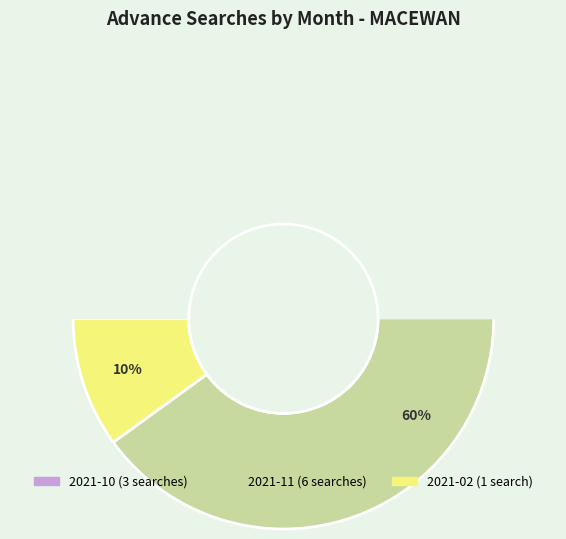

How many segments does this pie chart have?

3